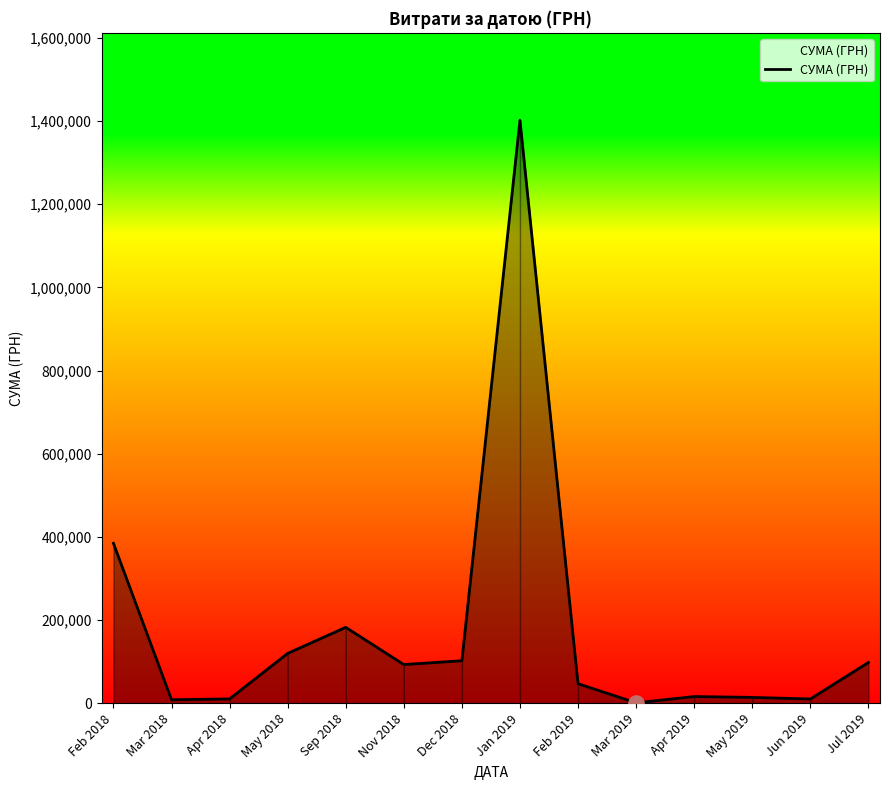

What is the change in value from Feb 2018 to Feb 2019?

-337785.6